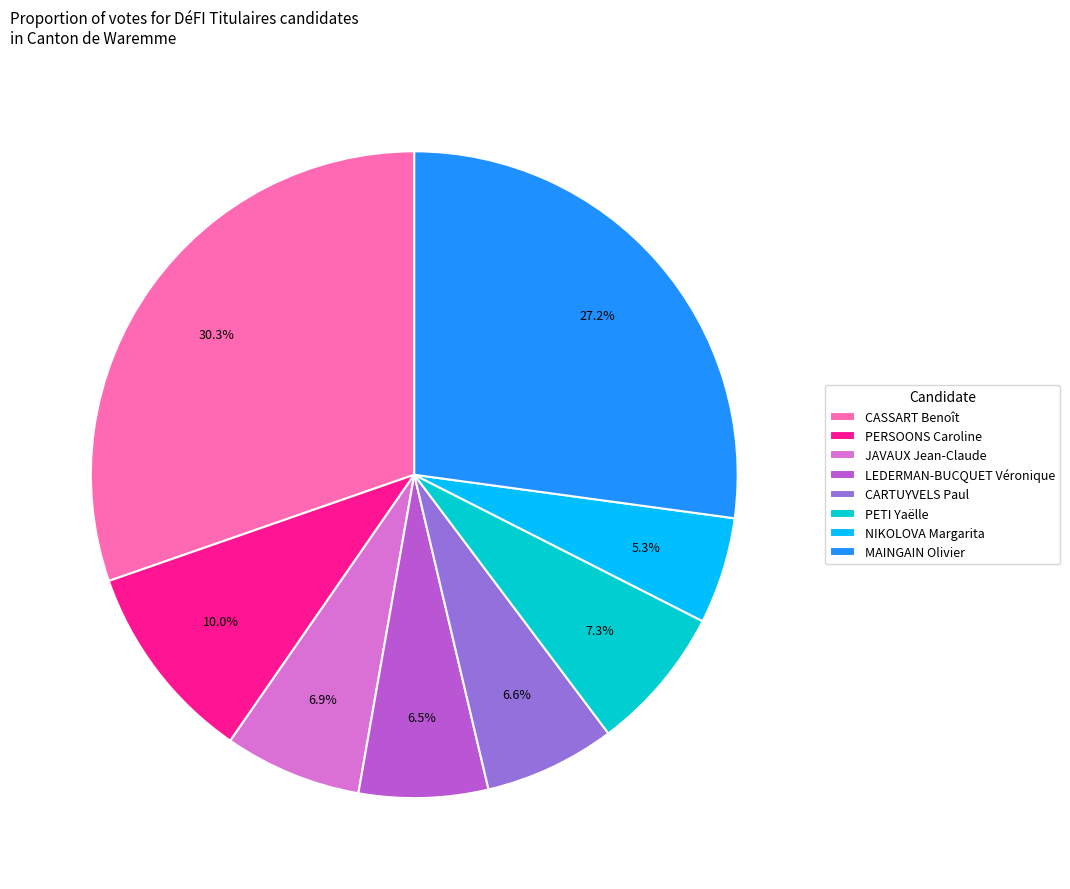

Does CASSART Benoît account for over 50% of the chart?

No